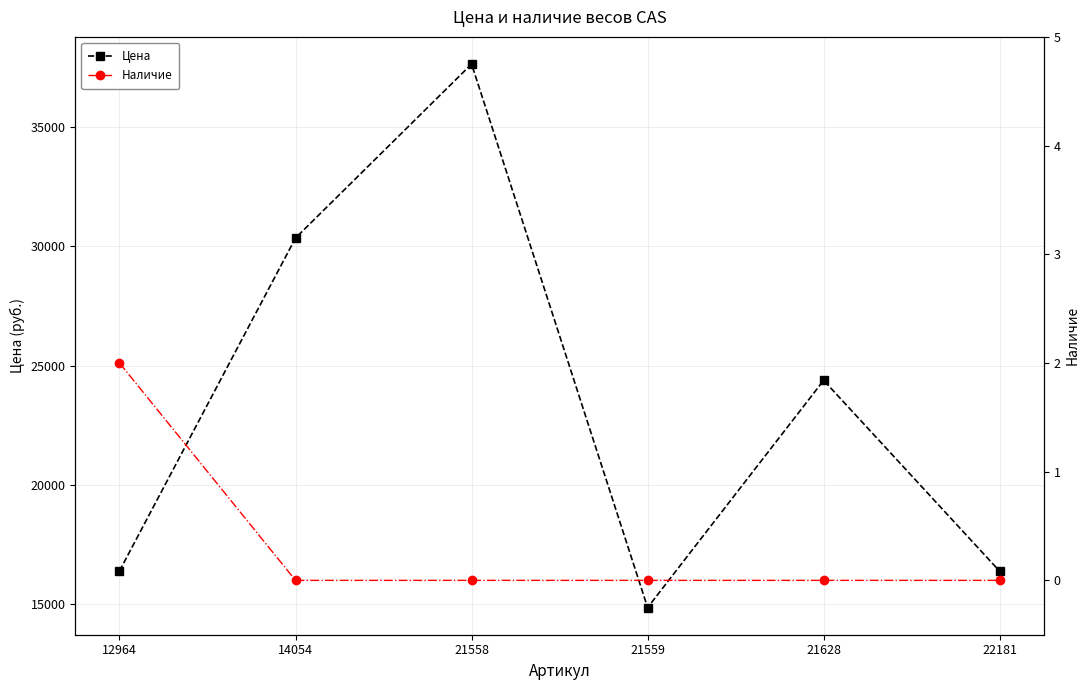

Reading left to right, extract all data points from this chart.

Цена: 16397	30347	37635	14864	24383	16384
Наличие: 2	0	0	0	0	0